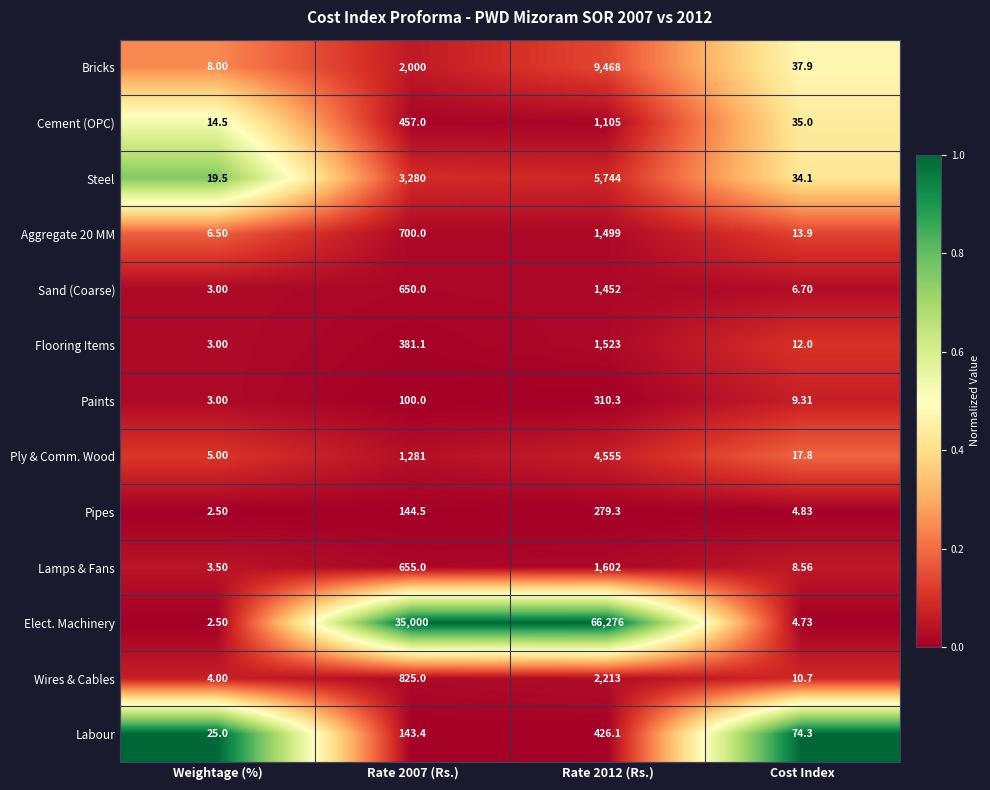

Which series has the largest total across all categories?

Elect. Machinery